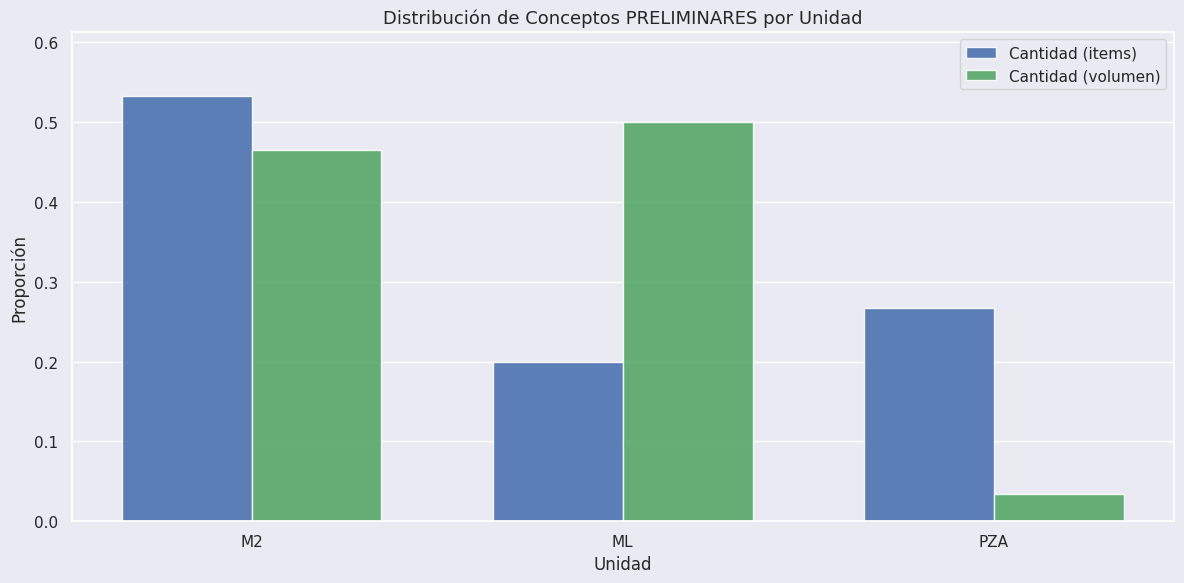

What is the difference between the highest and lowest values at PZA?

0.2